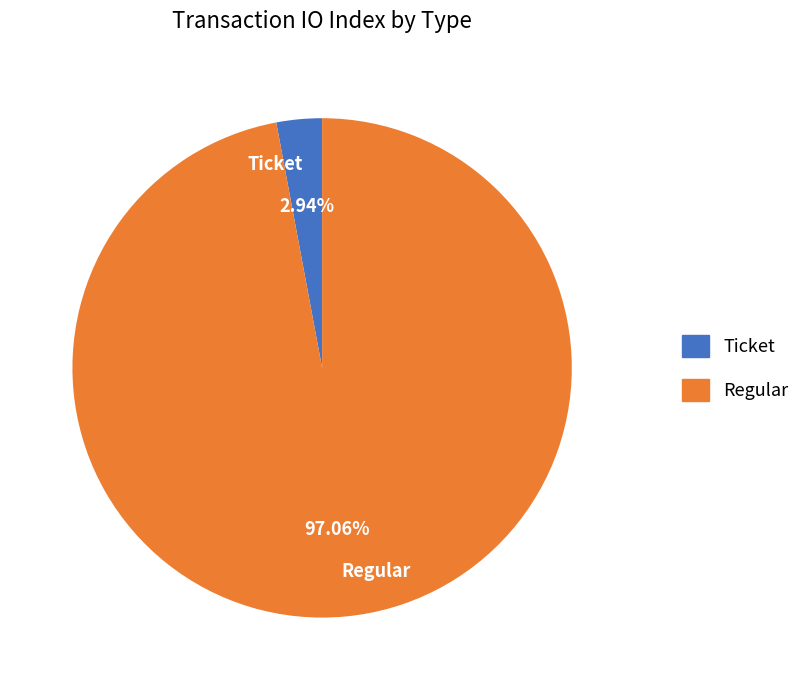

How many slices are in this pie chart?

2